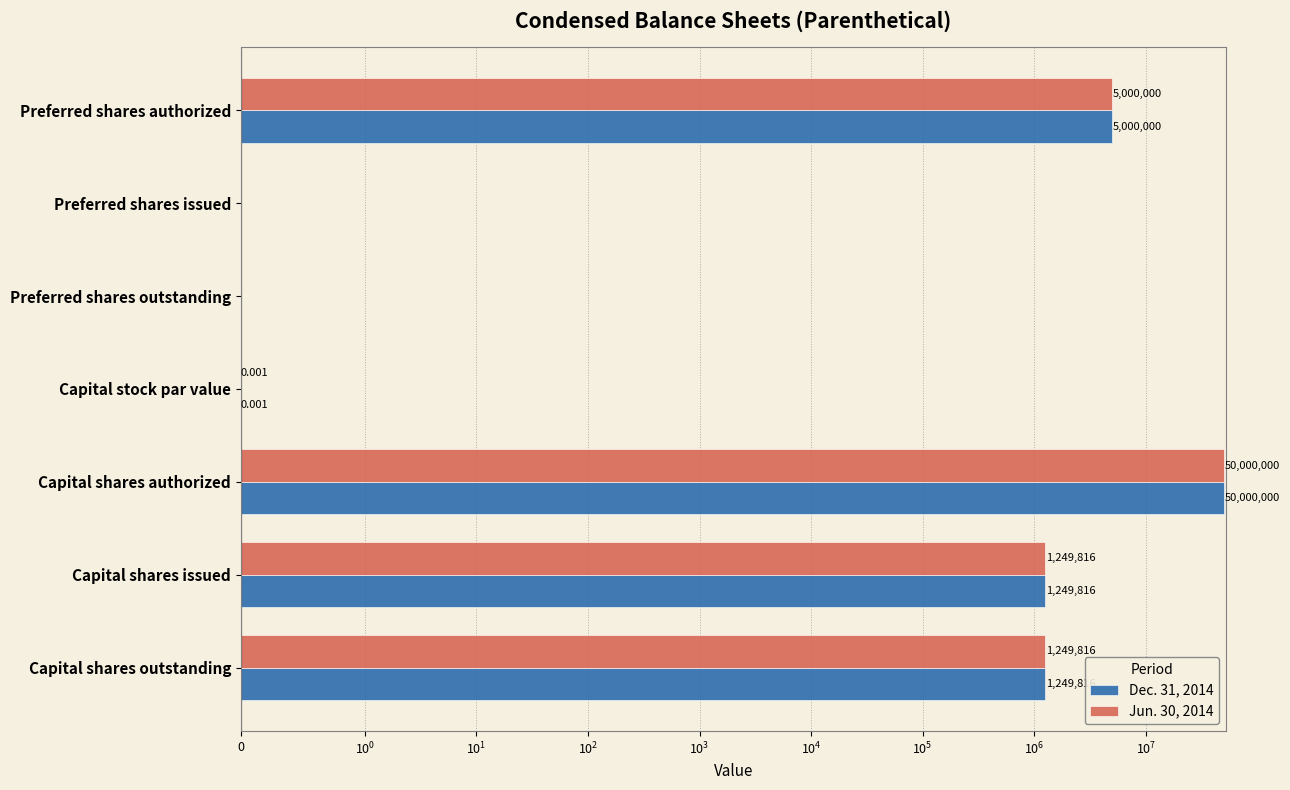

Reading right to left, extract all data points from this chart.

Dec. 31, 2014: 1249816.0	1249816.0	50000000.0	0.0	0.0	0.0	5000000.0
Jun. 30, 2014: 1249816.0	1249816.0	50000000.0	0.0	0.0	0.0	5000000.0